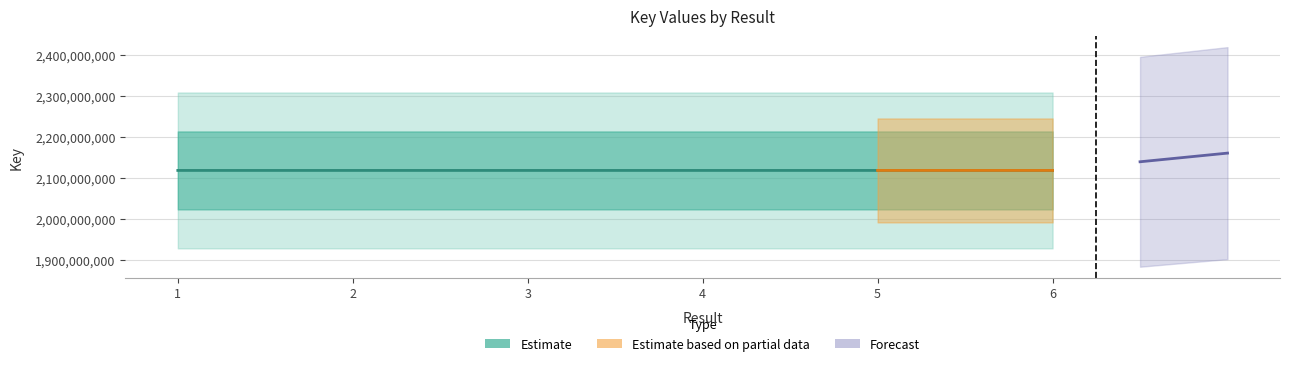

Approximately how many times larger is the value at 6 compared to 4?

1.0